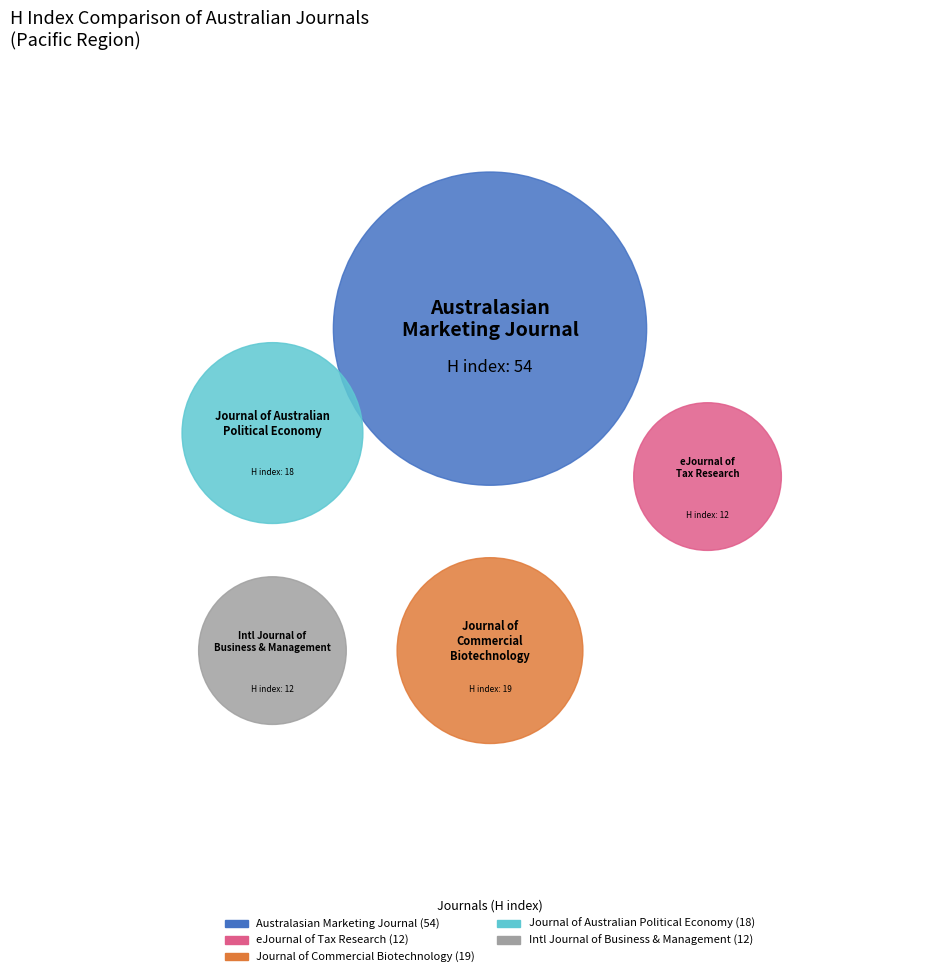

The Journal of Commercial Biotechnology slice represents 17% of the pie. True or false?

True